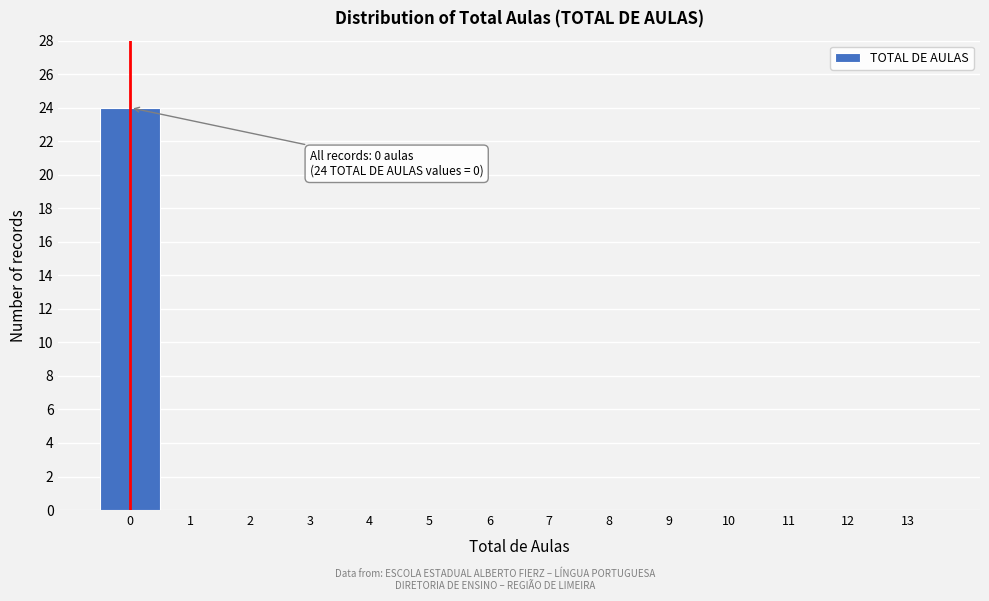

Which range on the x-axis has the tallest bar?

-0.5 to 0.5